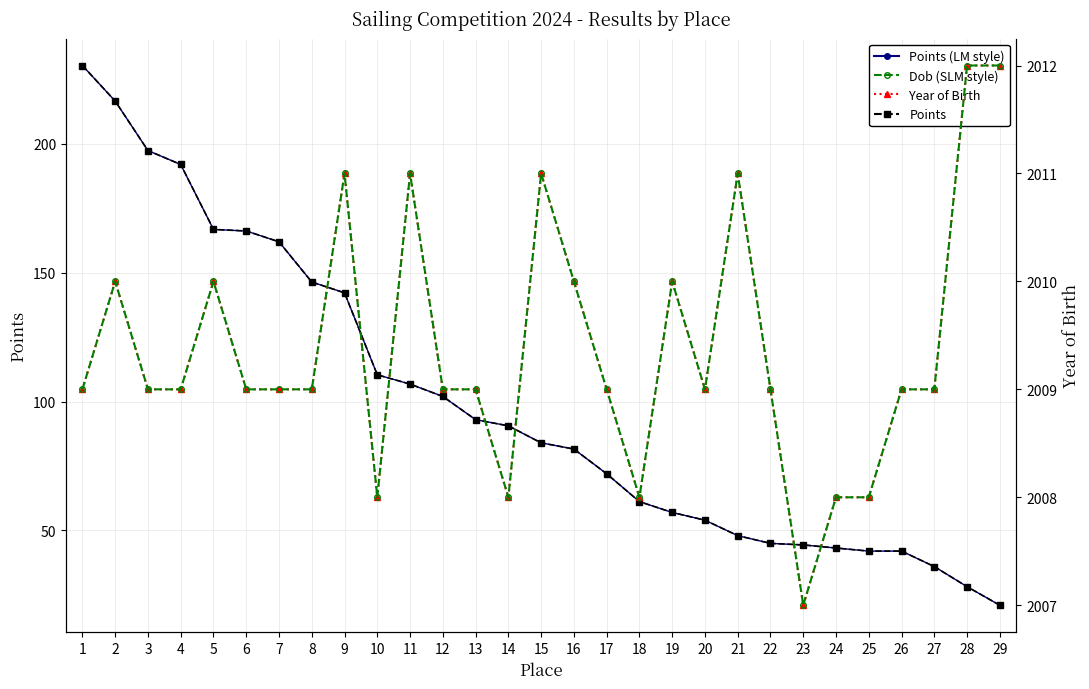

How many lines are shown in the chart?

4